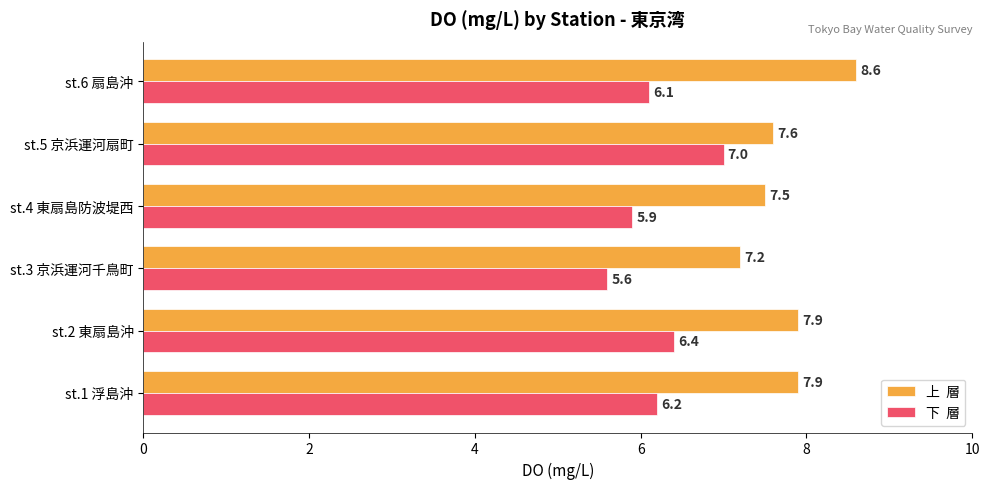

At which category is the sum across all series the highest?

st.6 扇島沖